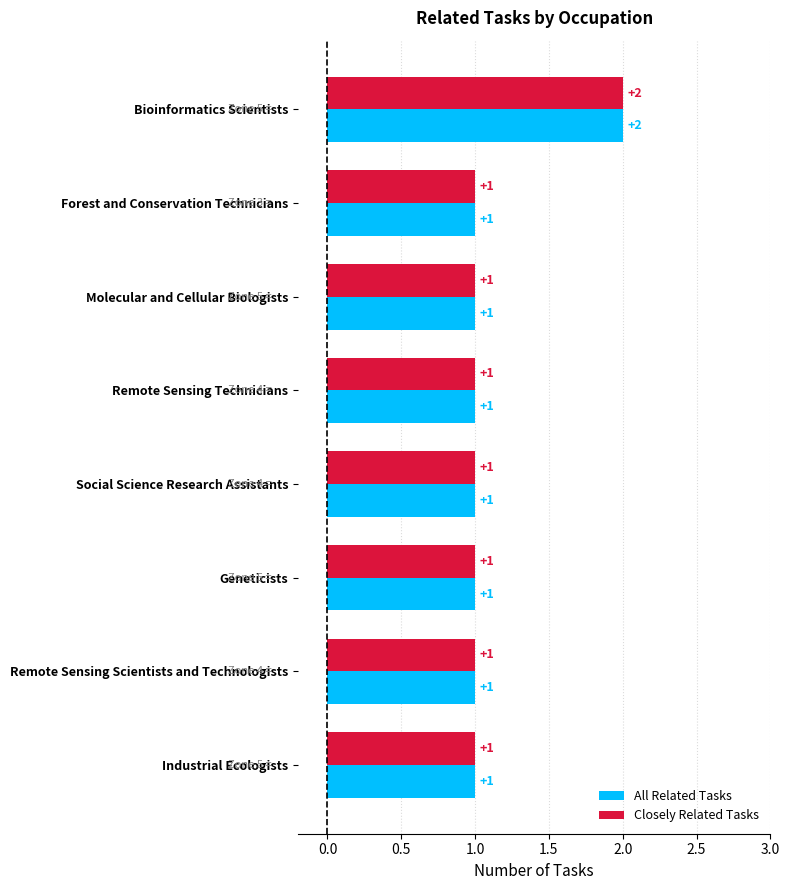

What is the greatest value displayed?

2